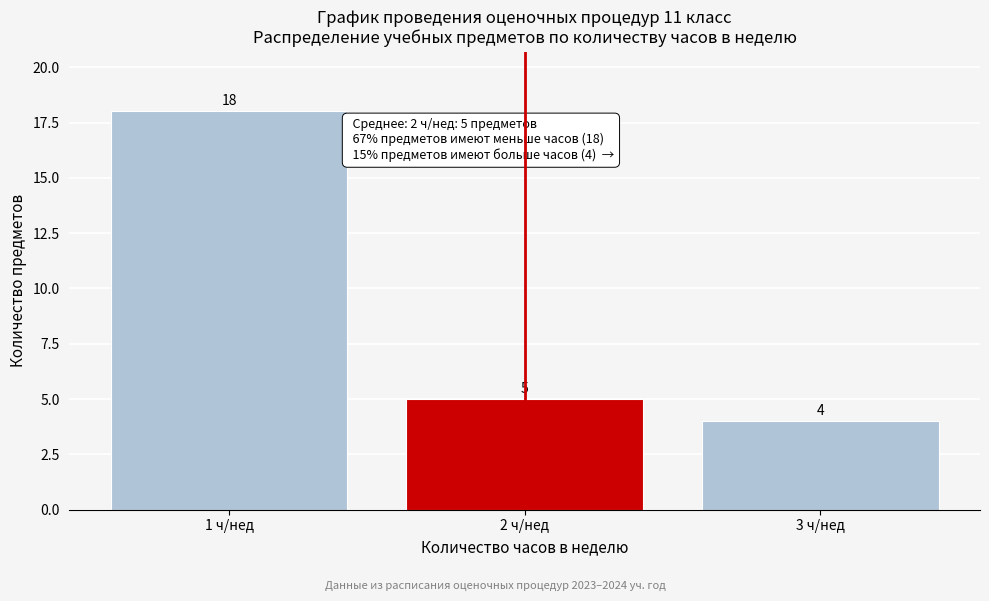

Which range on the x-axis has the tallest bar?

0.5 to 1.5